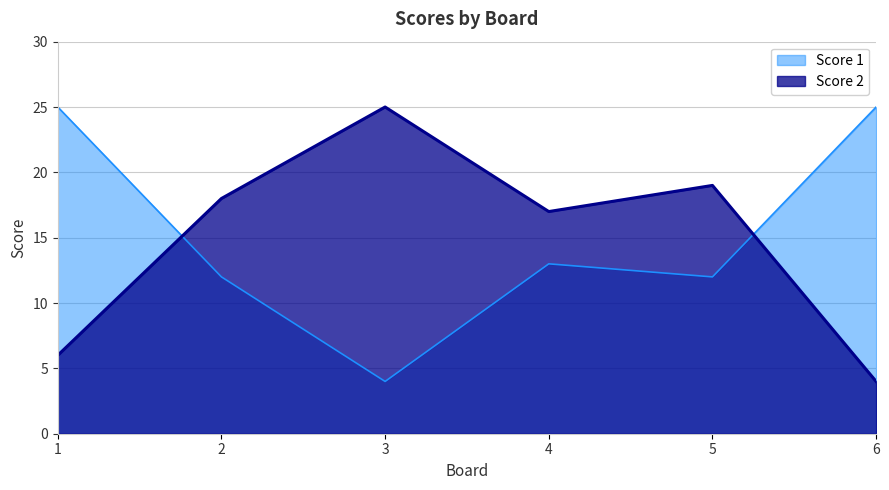

Which has a higher value, 4 or 3?

4